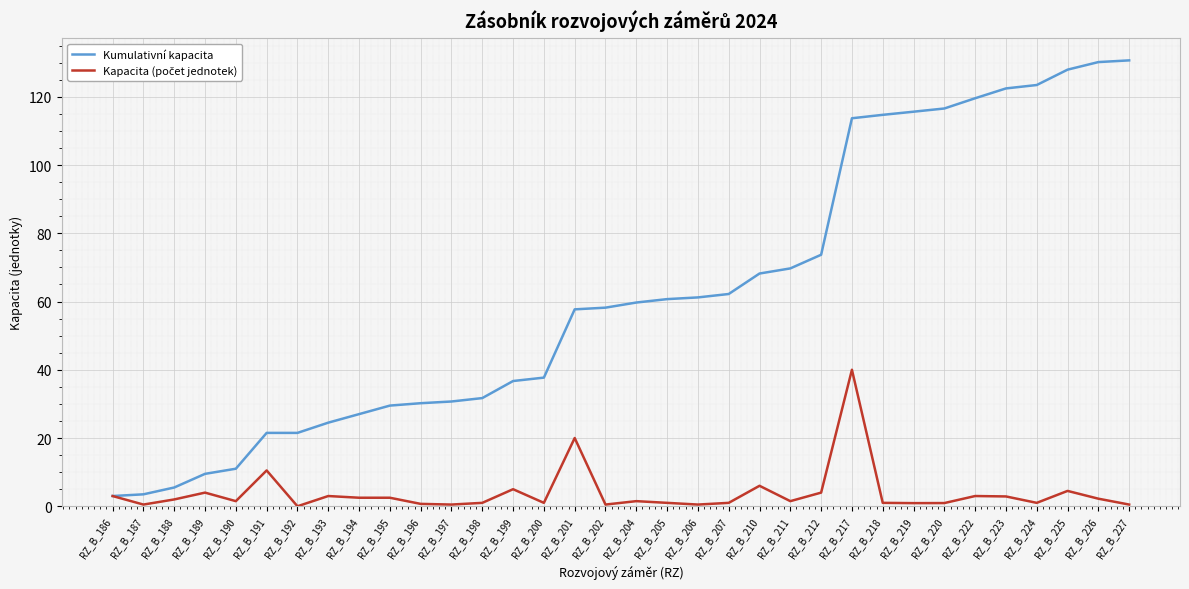

How many lines are shown in the chart?

2